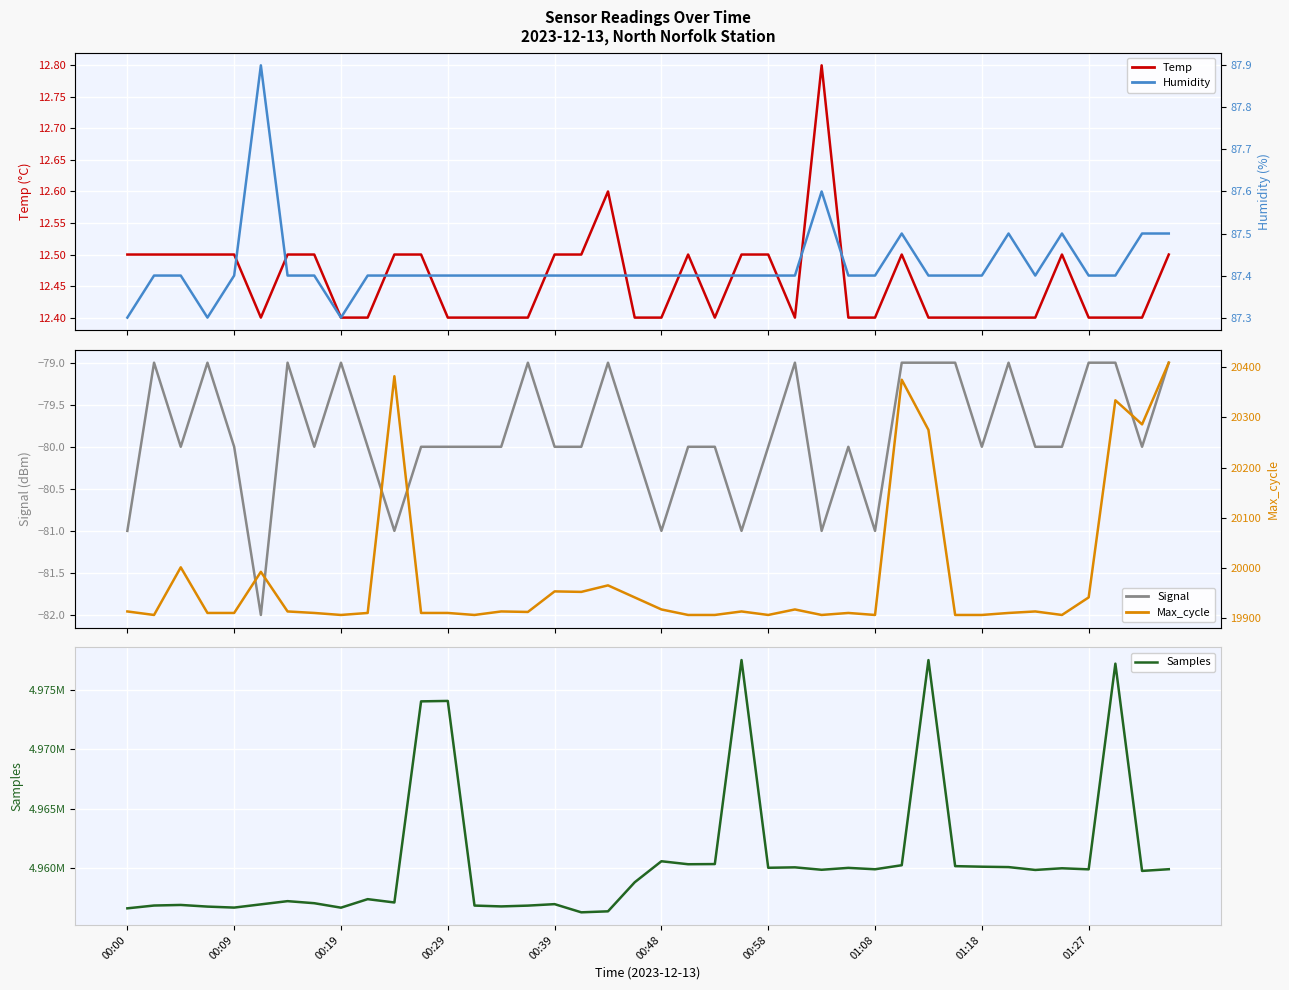

What is the average value of the Humidity series?

87.4